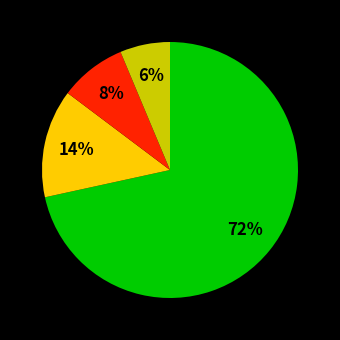

Does any single category account for the majority?

Yes